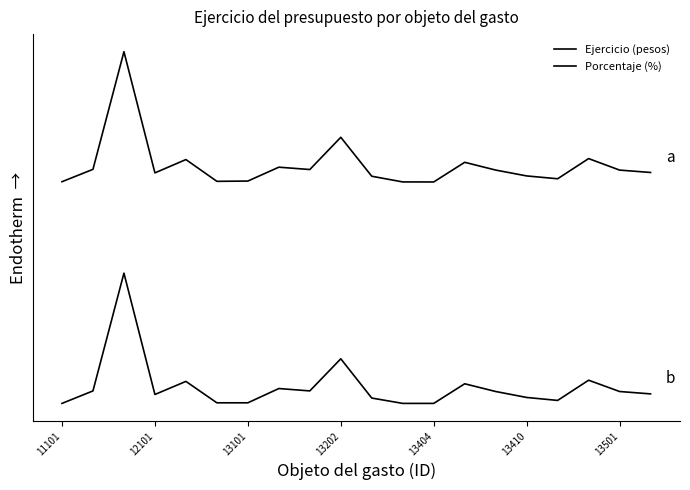

Does the chart display data point markers on the line(s)?

No